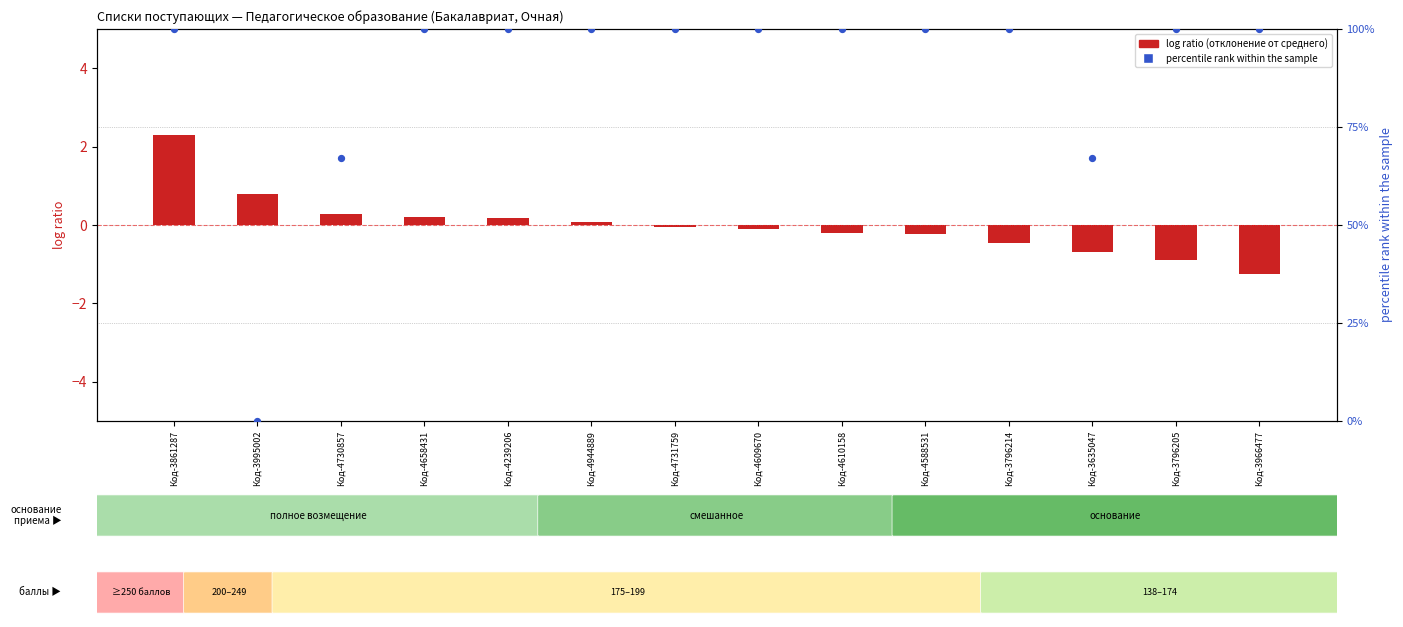

Which series reaches the maximum Y coordinate?

percentile rank within the sample